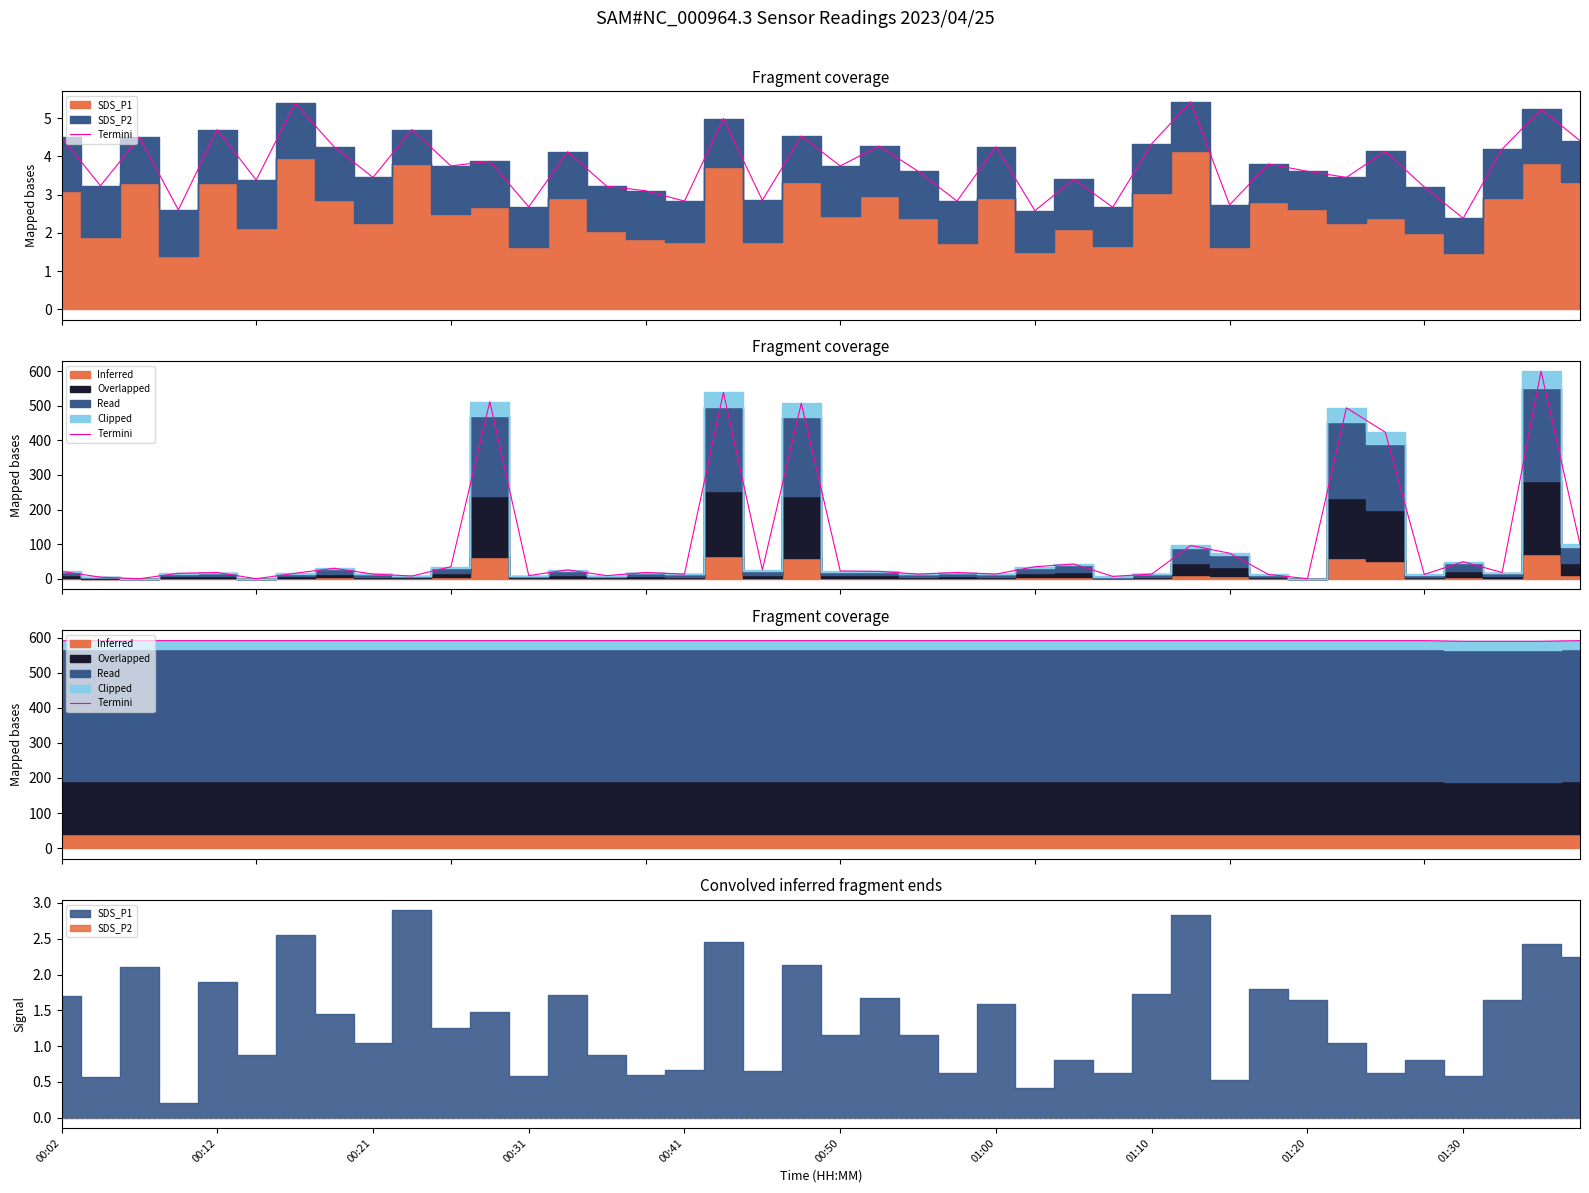

Between 22 and 00:12, which is larger?

22